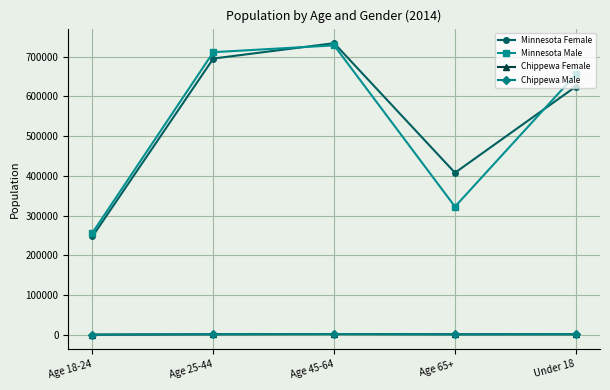

True or false: Minnesota Female has a value of 139533 at Age 25-44.

False